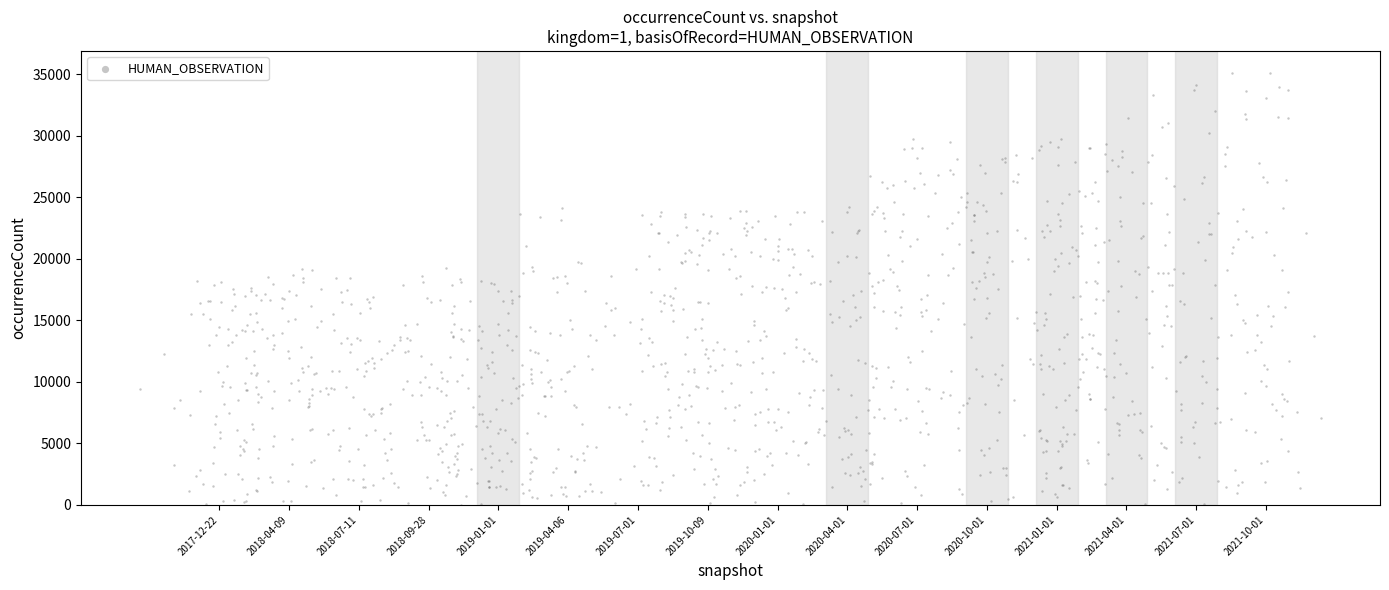

What is the range of Y values (max minus min)?

35110.4